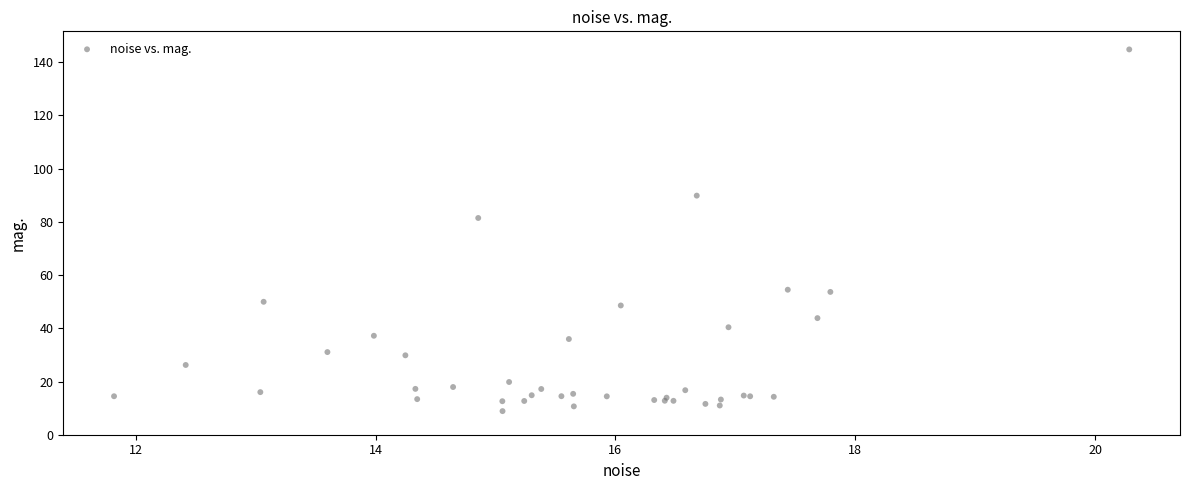

What Y value in the scatter plot is closest to 76?

81.4